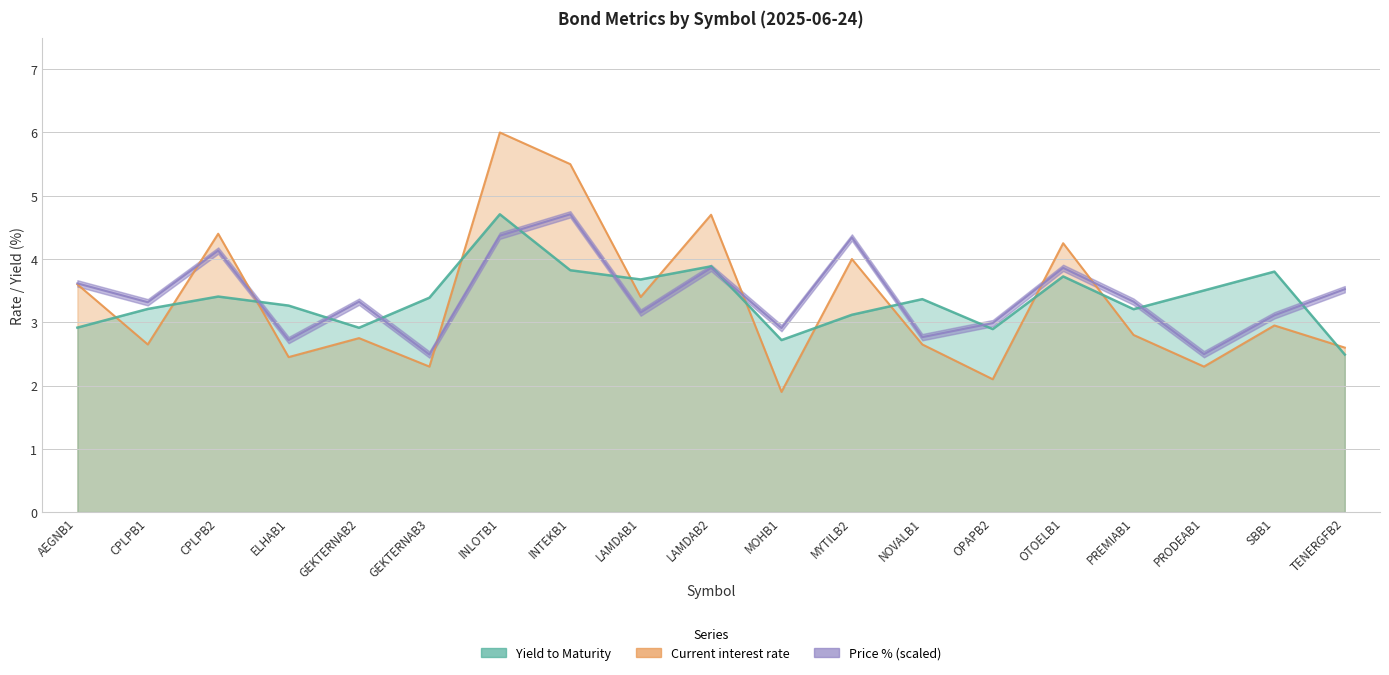

Reading left to right, transcribe all the data shown in this chart.

Yield to Maturity: AEGNB1=2.9	CPLPB1=3.2	CPLPB2=3.4	ELHAB1=3.3	GEKTERNAB2=2.9	GEKTERNAB3=3.4	INLOTB1=4.7	INTEKB1=3.8	LAMDAB1=3.7	LAMDAB2=3.9	MOHB1=2.7	MYTILB2=3.1	NOVALB1=3.4	OPAPB2=2.9	OTOELB1=3.7	PREMIAB1=3.2	PRODEAB1=3.5	SBB1=3.8	TENERGFB2=2.5
Current interest rate: AEGNB1=3.6	CPLPB1=2.6	CPLPB2=4.4	ELHAB1=2.5	GEKTERNAB2=2.8	GEKTERNAB3=2.3	INLOTB1=6.0	INTEKB1=5.5	LAMDAB1=3.4	LAMDAB2=4.7	MOHB1=1.9	MYTILB2=4.0	NOVALB1=2.6	OPAPB2=2.1	OTOELB1=4.2	PREMIAB1=2.8	PRODEAB1=2.3	SBB1=3.0	TENERGFB2=2.6
Price %: AEGNB1=3.6	CPLPB1=3.3	CPLPB2=4.1	ELHAB1=2.7	GEKTERNAB2=3.3	GEKTERNAB3=2.5	INLOTB1=4.4	INTEKB1=4.7	LAMDAB1=3.2	LAMDAB2=3.9	MOHB1=2.9	MYTILB2=4.3	NOVALB1=2.8	OPAPB2=3.0	OTOELB1=3.9	PREMIAB1=3.3	PRODEAB1=2.5	SBB1=3.1	TENERGFB2=3.5